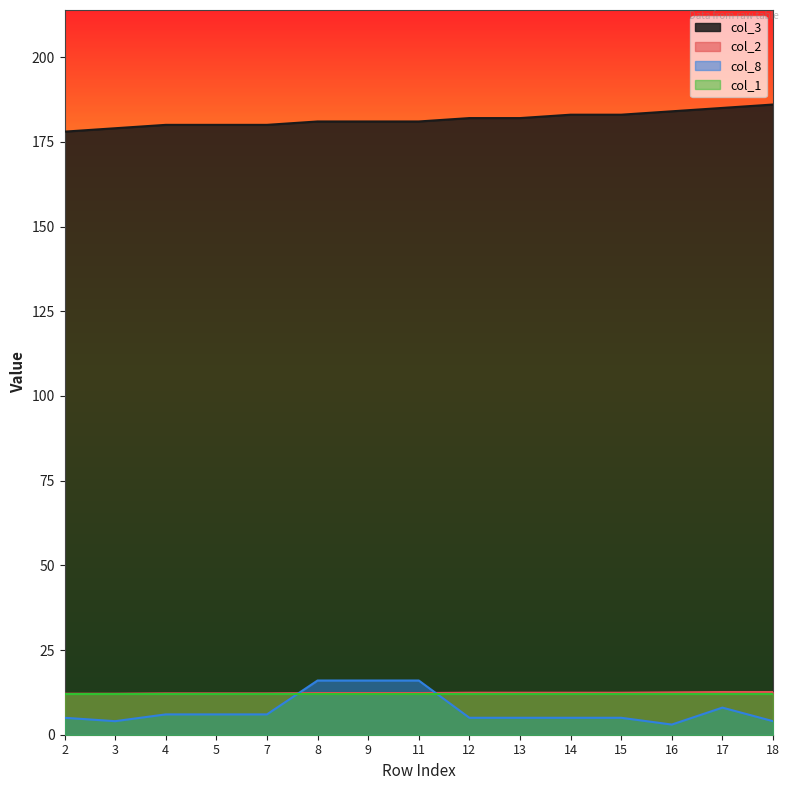

List the labels in order of col_8 value, largest first.

8, 9, 11, 17, 4, 5, 7, 2, 12, 13, 14, 15, 3, 18, 16